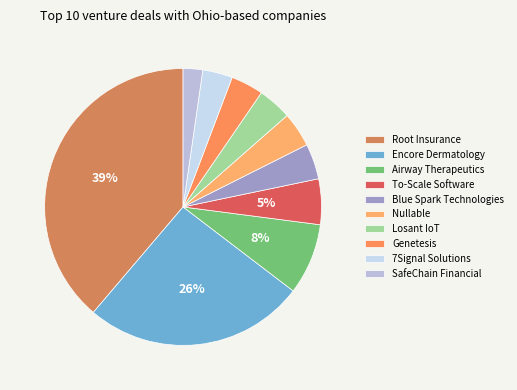

True or false: Airway Therapeutics accounts for 14% of the total.

False